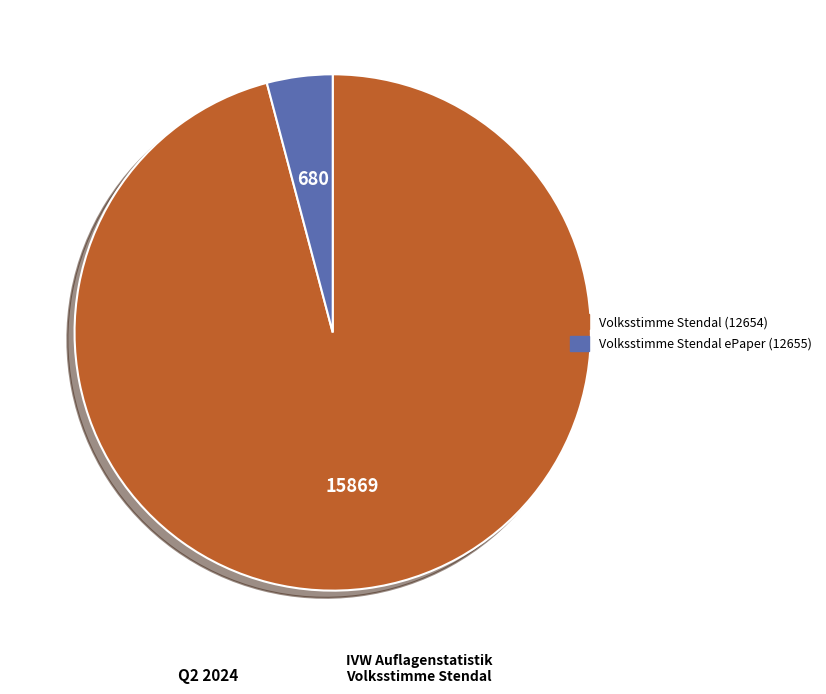

Do Volksstimme Stendal ePaper (12655) and Volksstimme Stendal (12654) together represent more than half of the pie?

Yes